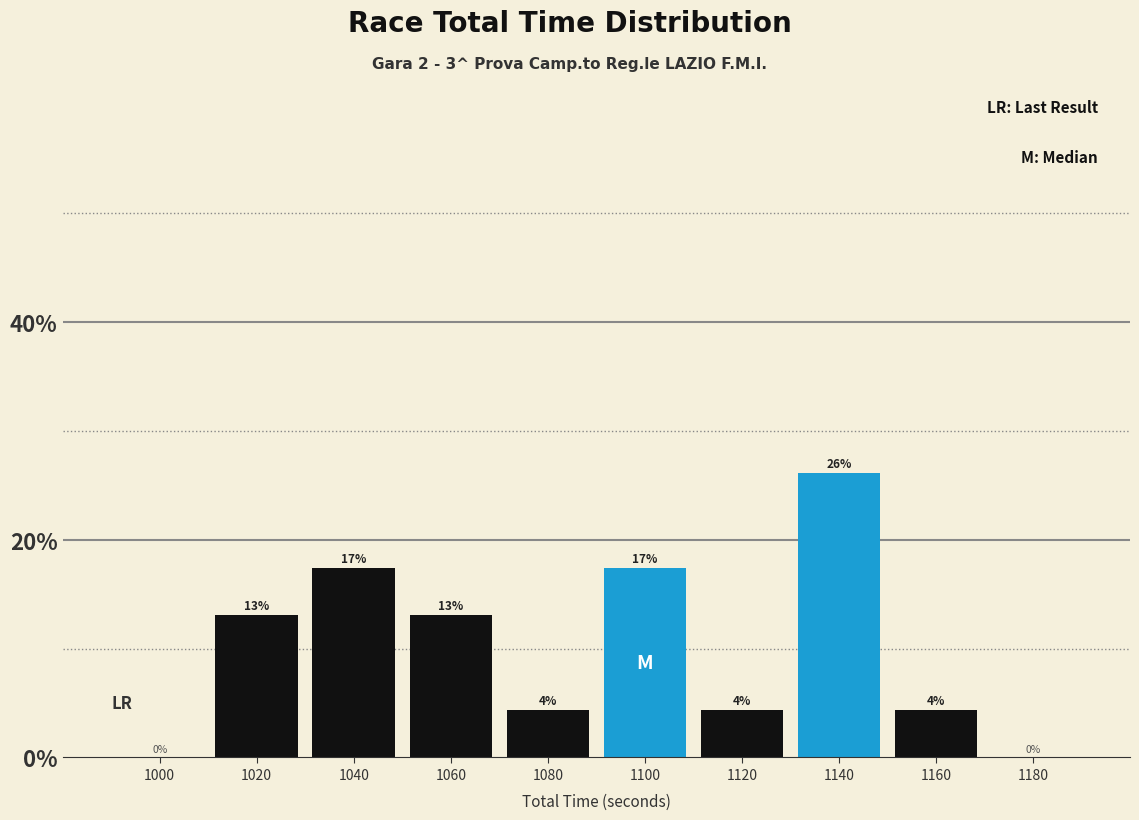

Which label corresponds to the largest value in the chart?

1140